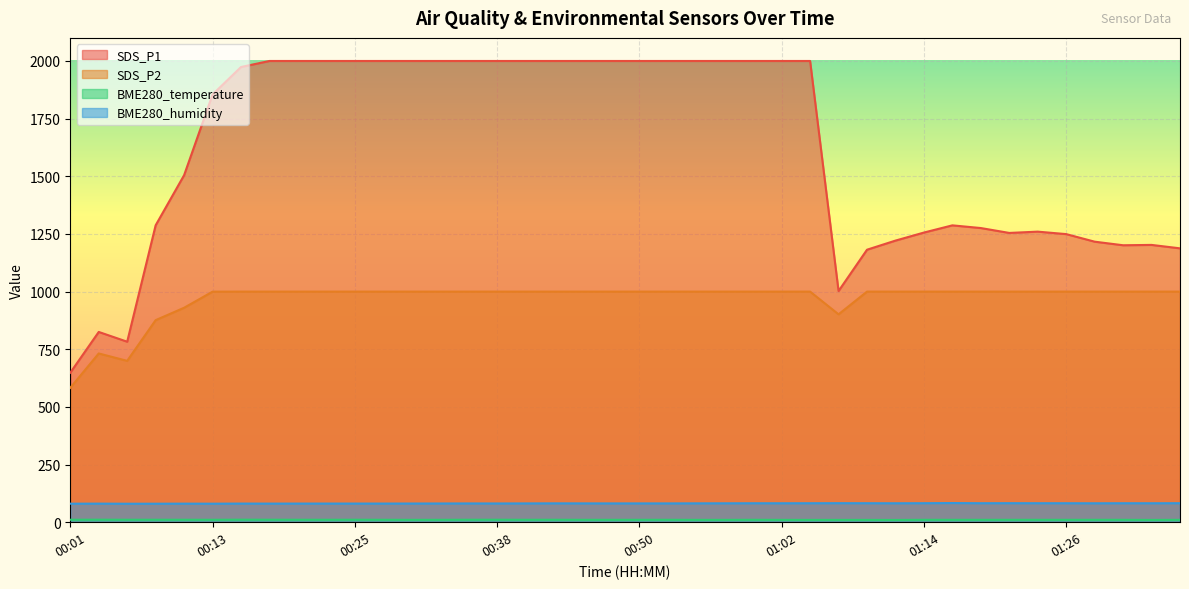

What is the smallest value displayed?

9.8